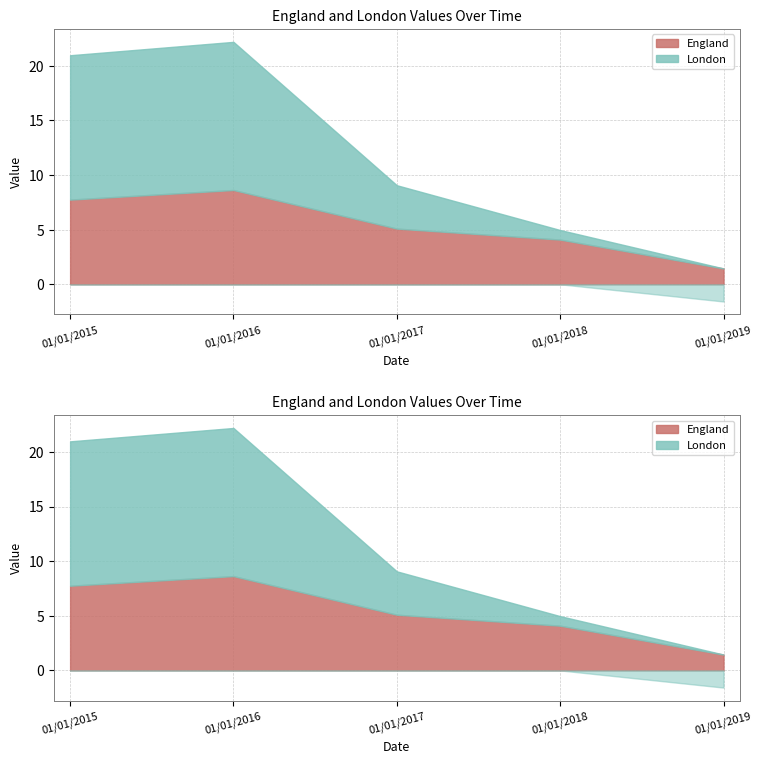

What is the total value across all series at 01/01/2019?

-0.1